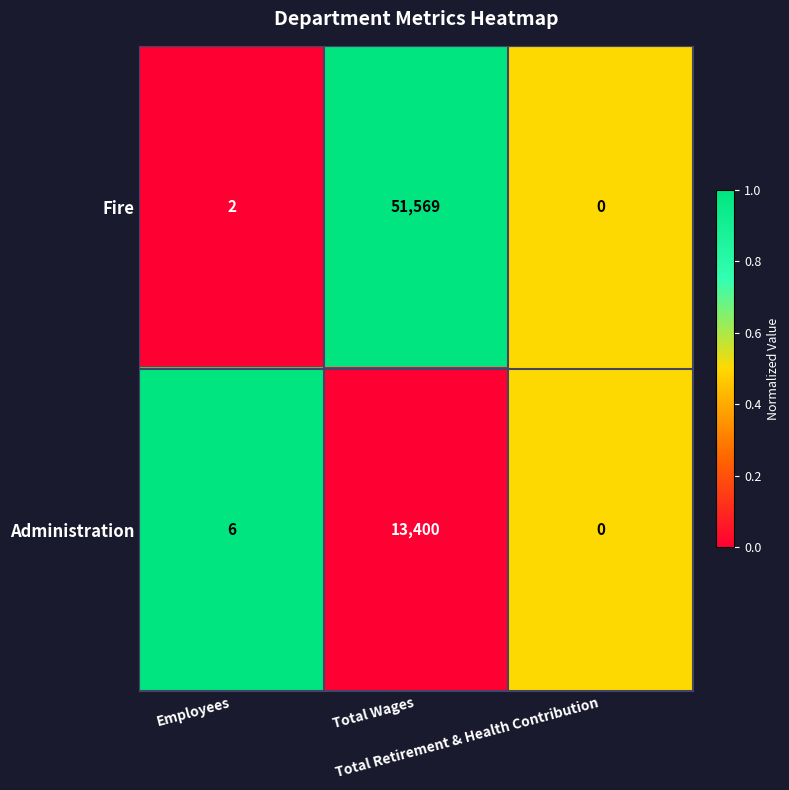

Which series has the largest total across all categories?

Fire